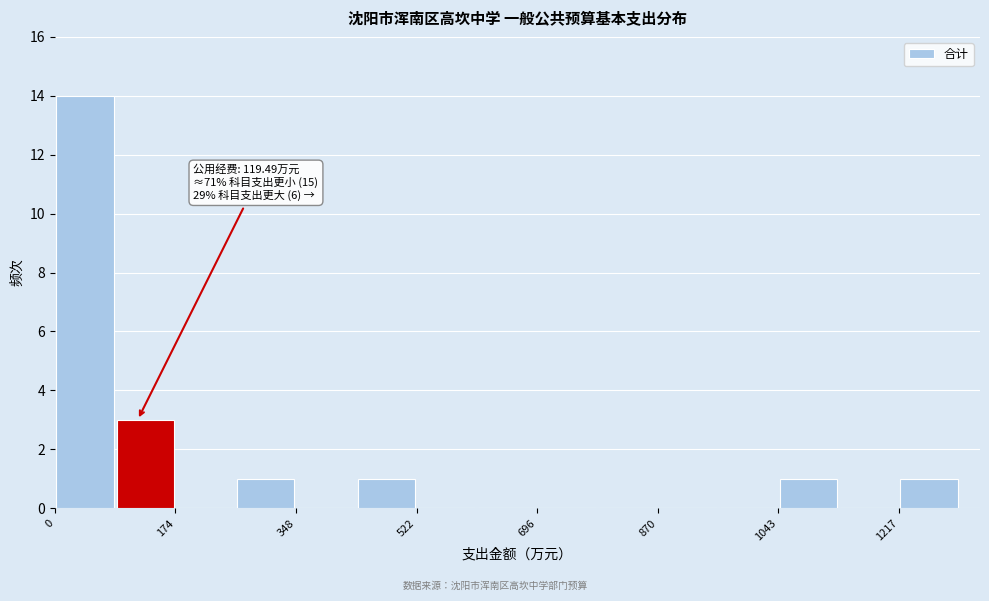

Which range on the x-axis has the tallest bar?

0 to 80